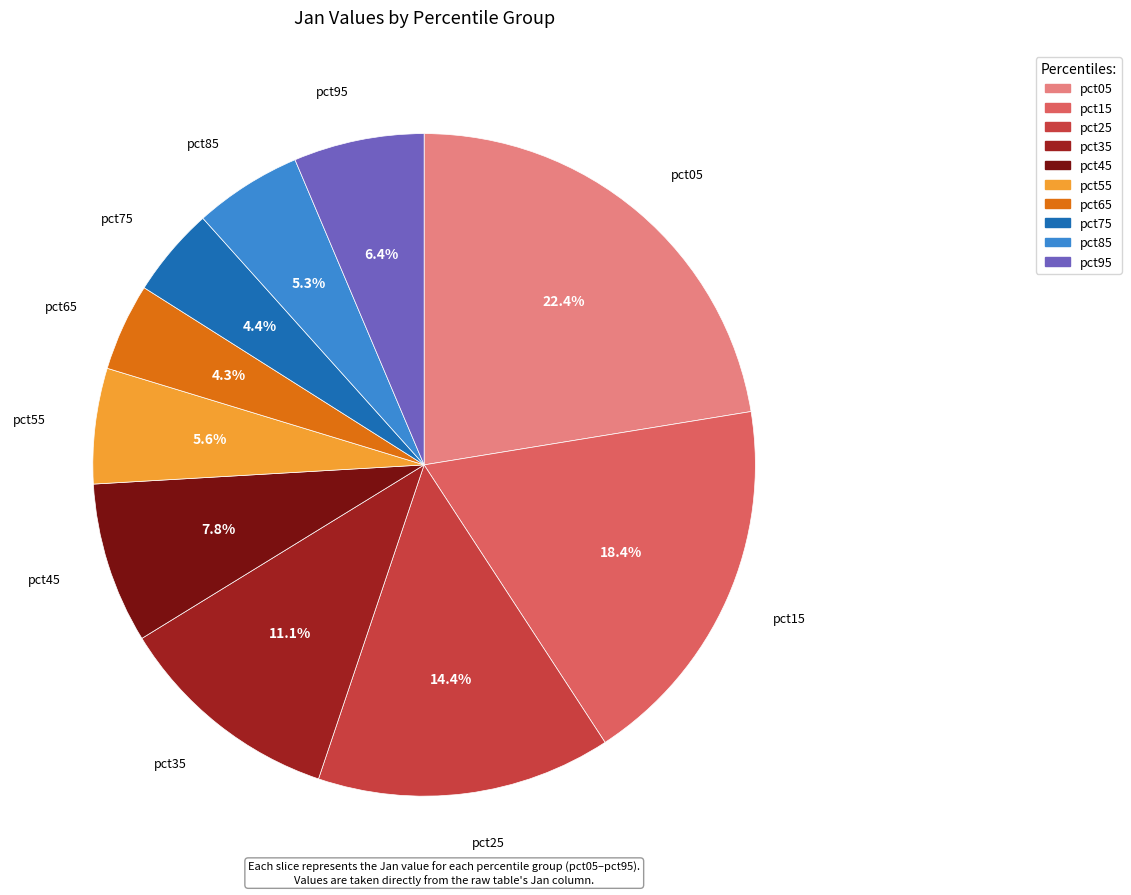

Does pct35 account for over 50% of the chart?

No